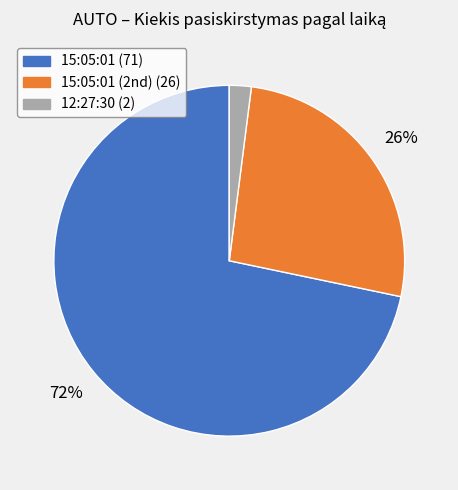

Is there a majority slice in this chart?

Yes